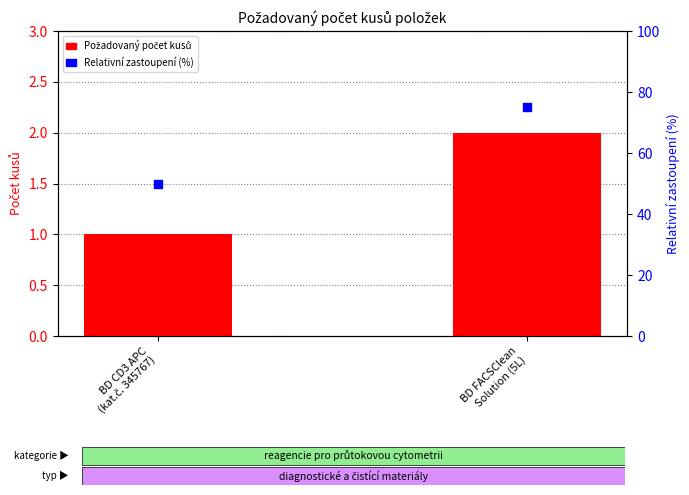

At which category is the sum across all series the highest?

BD FACSClean
Solution (5L)